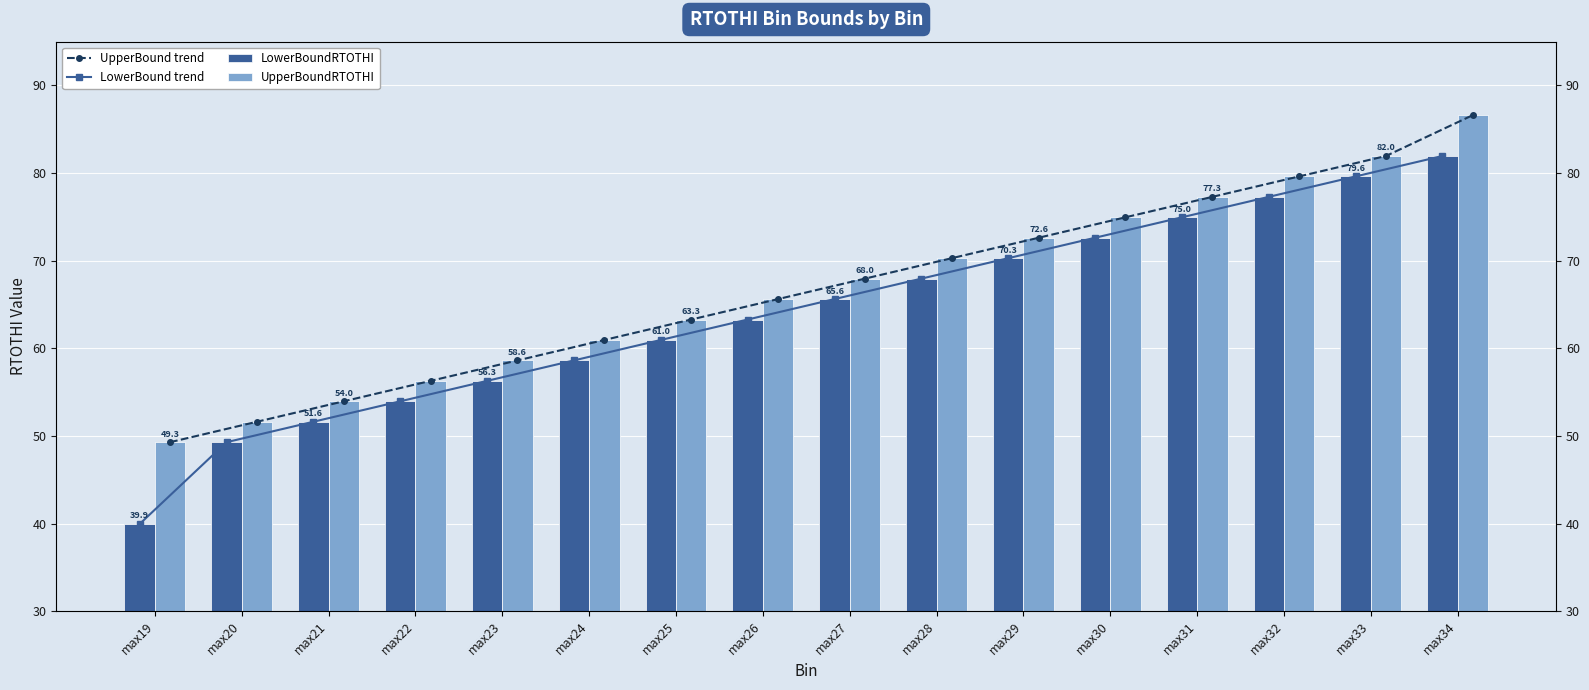

Is it true that LowerBound trend equals 54.0 at max22?

True